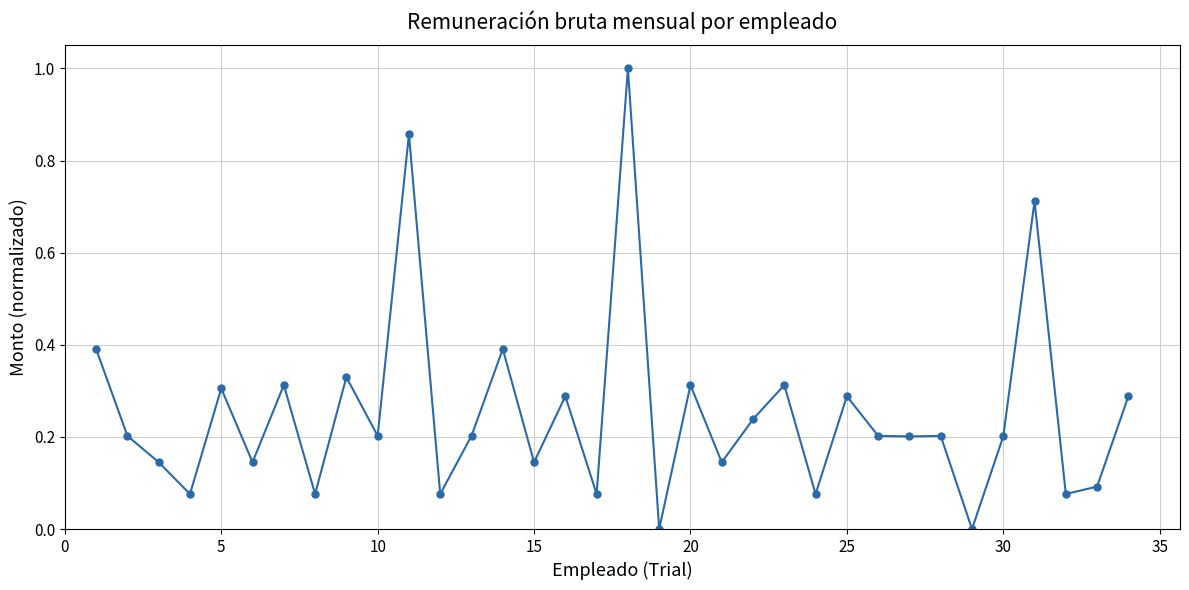

True or false: there are more than 1 points higher than both neighbors.

True